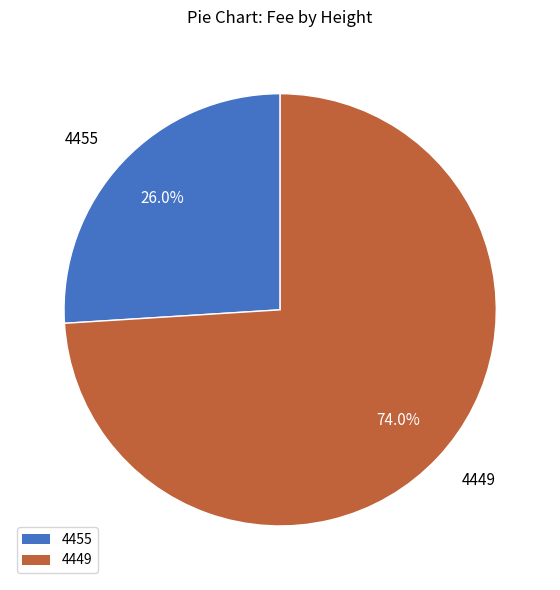

What is the smallest slice in the pie chart?

4455